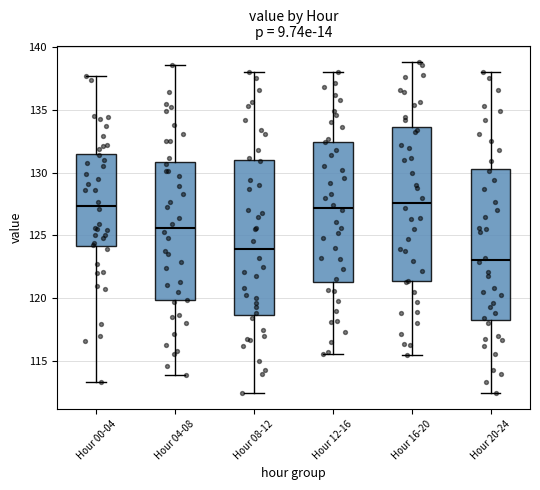

Reading left to right, transcribe this box plot: for each box, give where its median line is, the range the box spans, and where its two whiskers end, as read against the y-axis. The values are not printed on the chart, so give them approximately, as read against the axis.

Hour 00-04: median 127.5, box 124.0 to 131.5, whiskers 113.5 to 137.5
Hour 04-08: median 125.5, box 120.0 to 131.0, whiskers 114.0 to 138.5
Hour 08-12: median 124.0, box 118.5 to 131.0, whiskers 112.5 to 138.0
Hour 12-16: median 127.0, box 121.5 to 132.5, whiskers 115.5 to 138.0
Hour 16-20: median 127.5, box 121.5 to 133.5, whiskers 115.5 to 139.0
Hour 20-24: median 123.0, box 118.5 to 130.5, whiskers 112.5 to 138.0